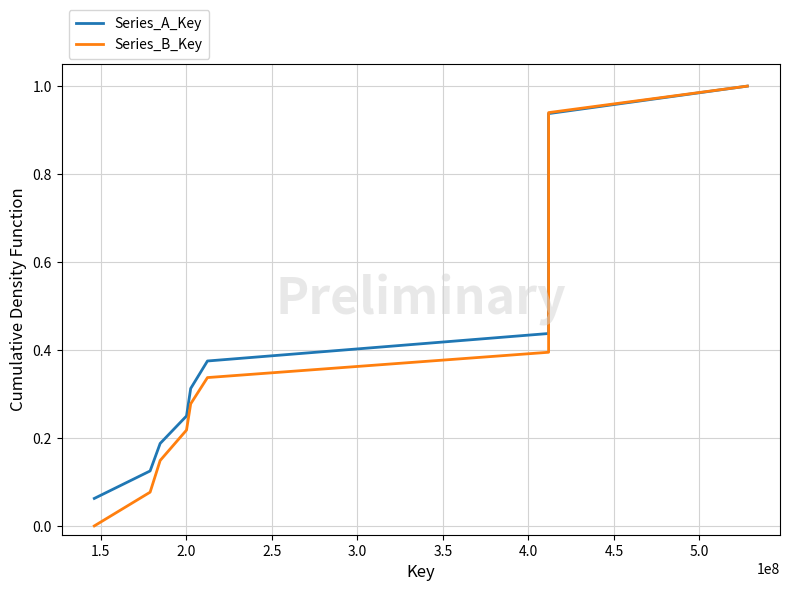

What is the highest value of the Series_A_Key series?

1.0